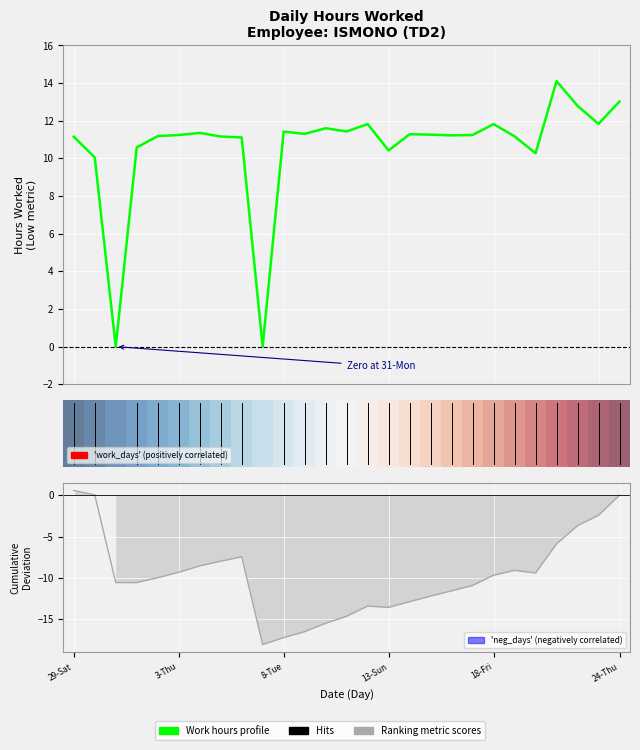

Which series has the widest spread of values?

Ranking metric scores